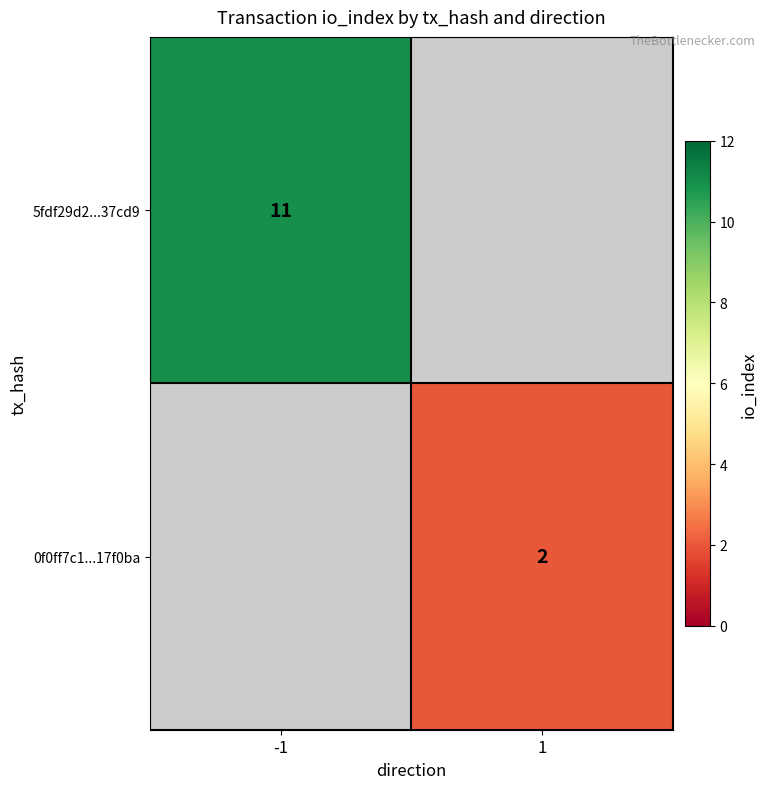

The 0f0ff7c1...17f0ba series shows 3 at 1. True or false?

False